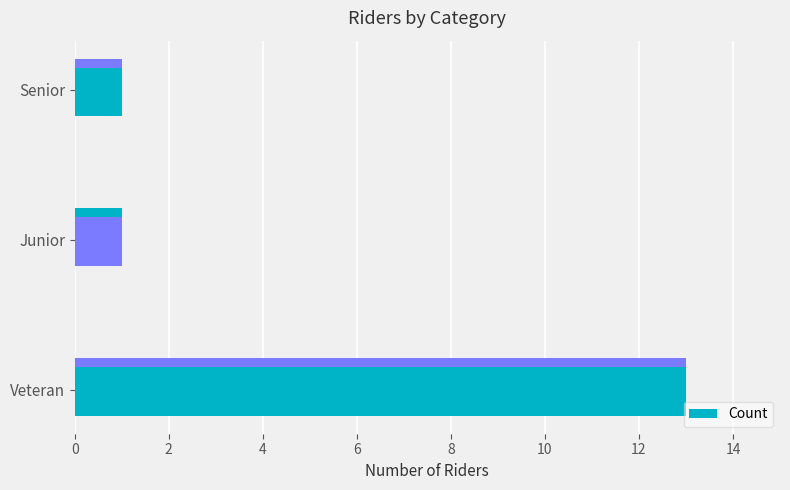

What is the sum of the values at Junior and Senior?

2